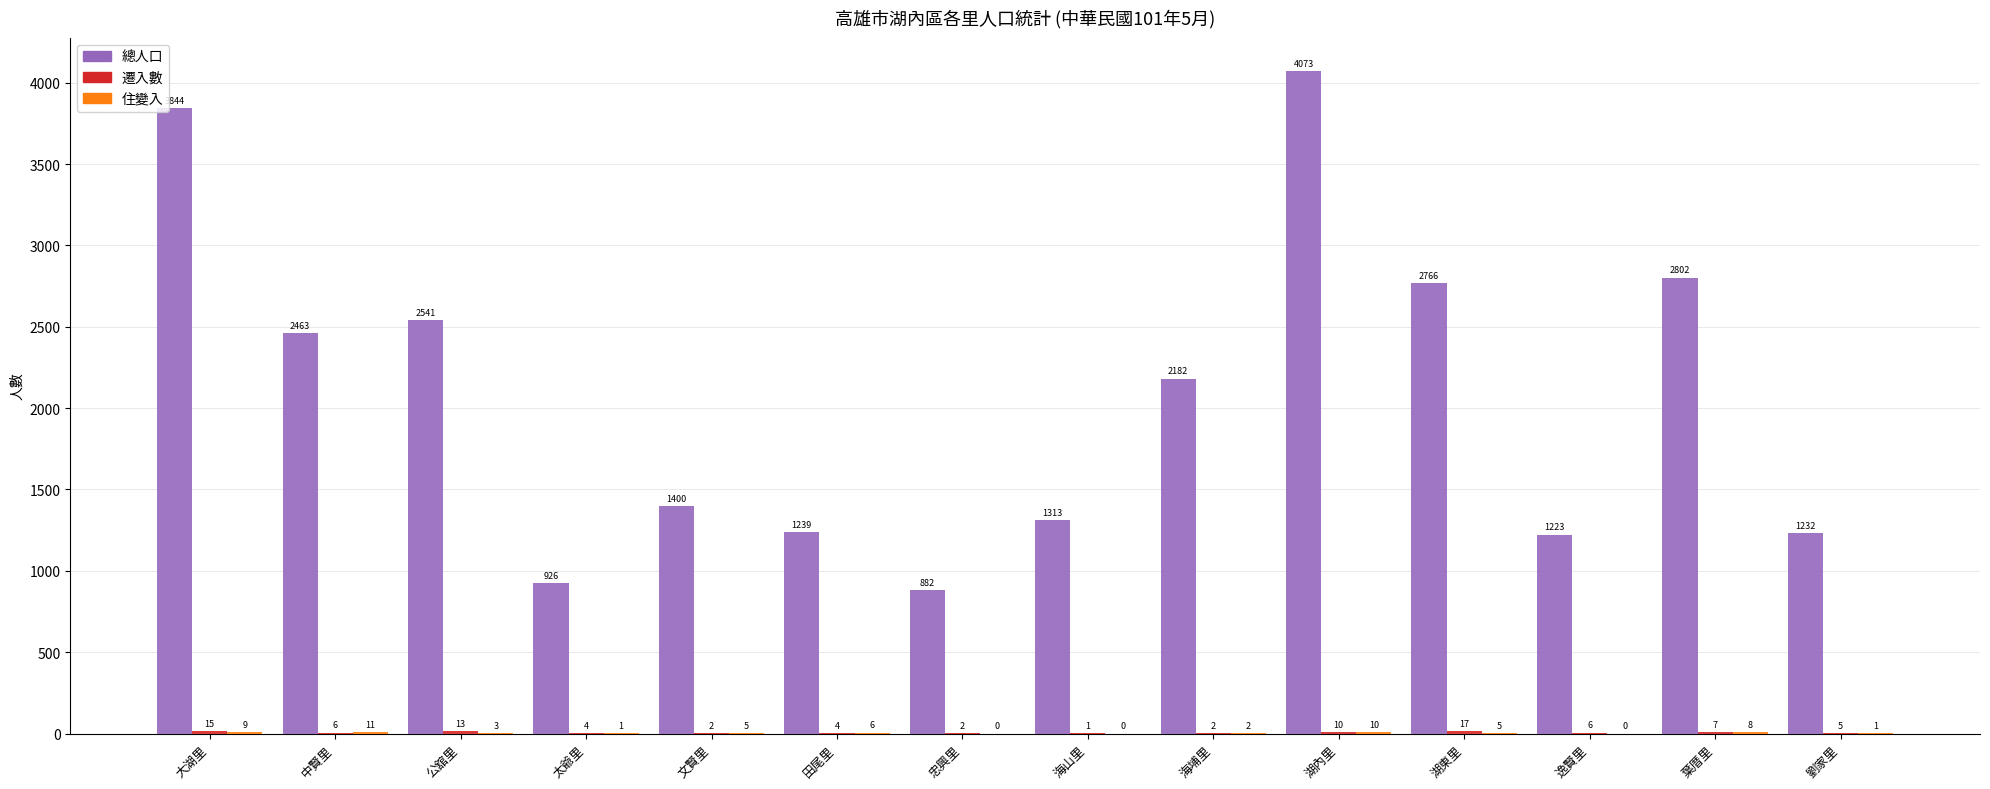

What is the total value across all series at 湖東里?

2788